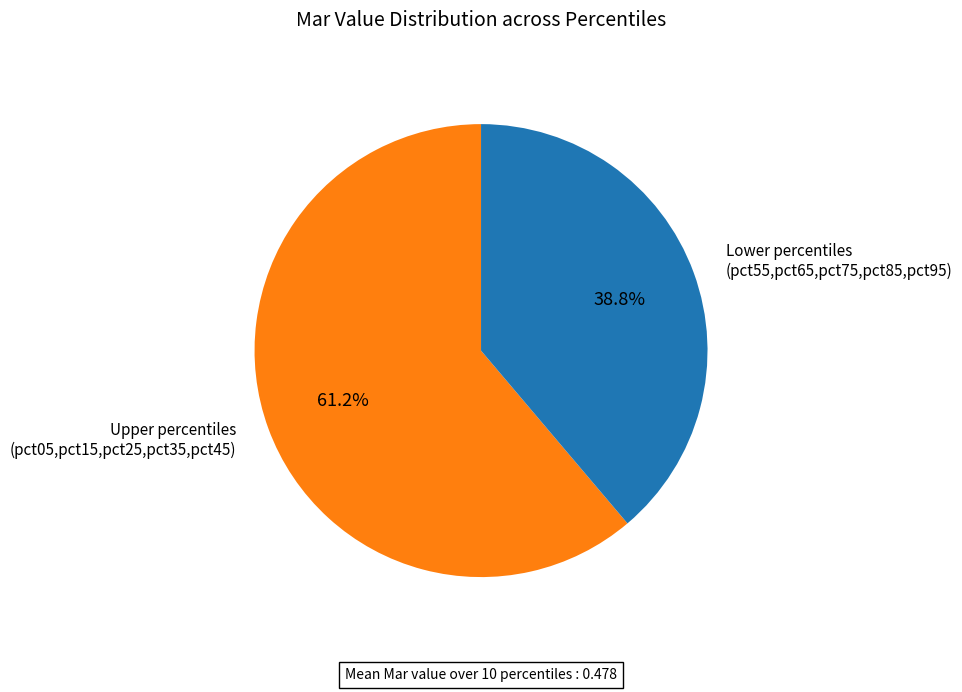

Combined, do Lower percentiles (pct55,pct65,pct75,pct85,pct95) and Upper percentiles (pct05,pct15,pct25,pct35,pct45) account for over 50%?

Yes